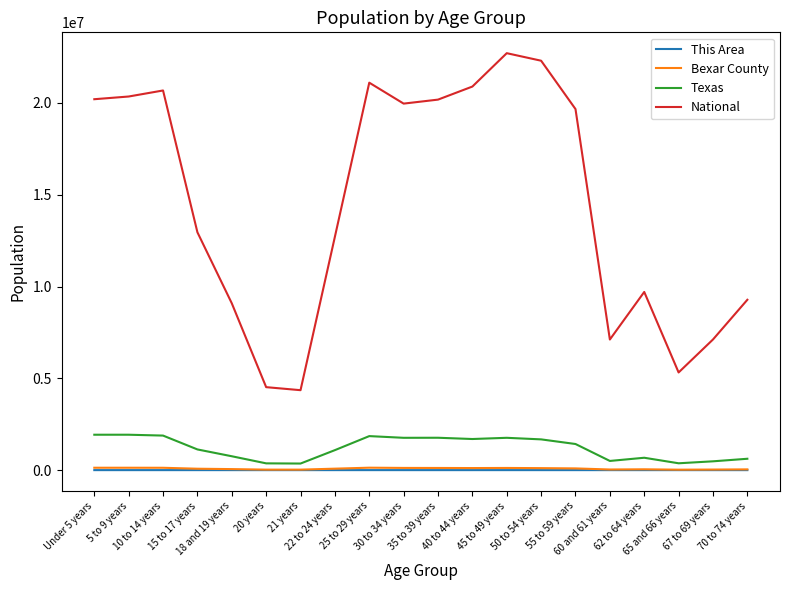

What is the maximum value shown in the chart?

22708591